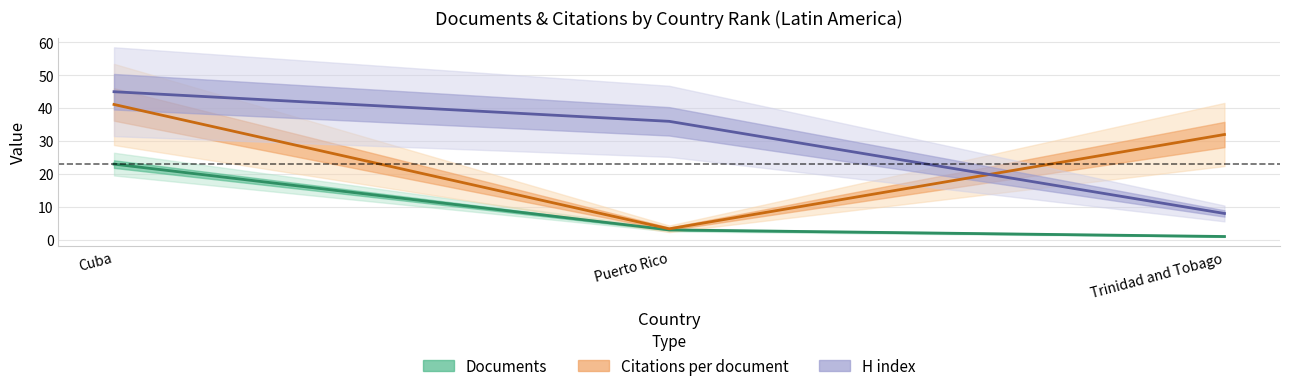

What is the difference between the highest and lowest values at Cuba?

22.0